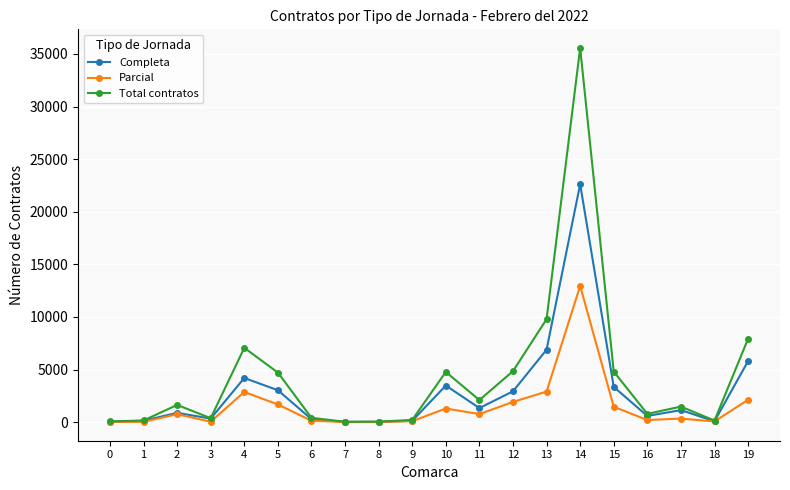

Which series has the widest spread of values?

Total contratos